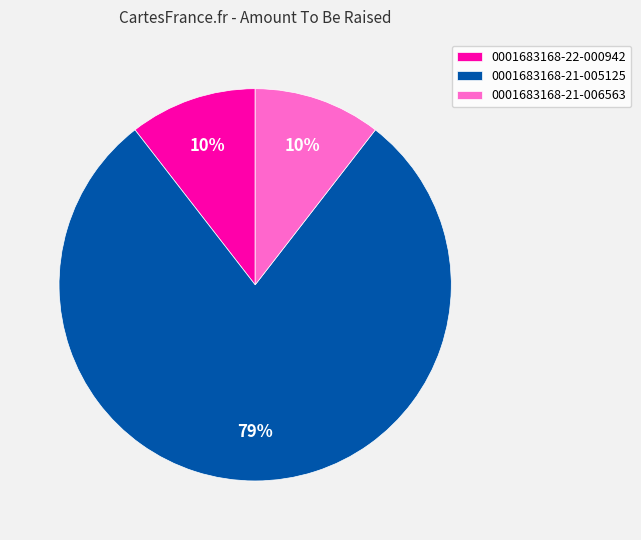

The 0001683168-22-000942 slice represents 5% of the pie. True or false?

False